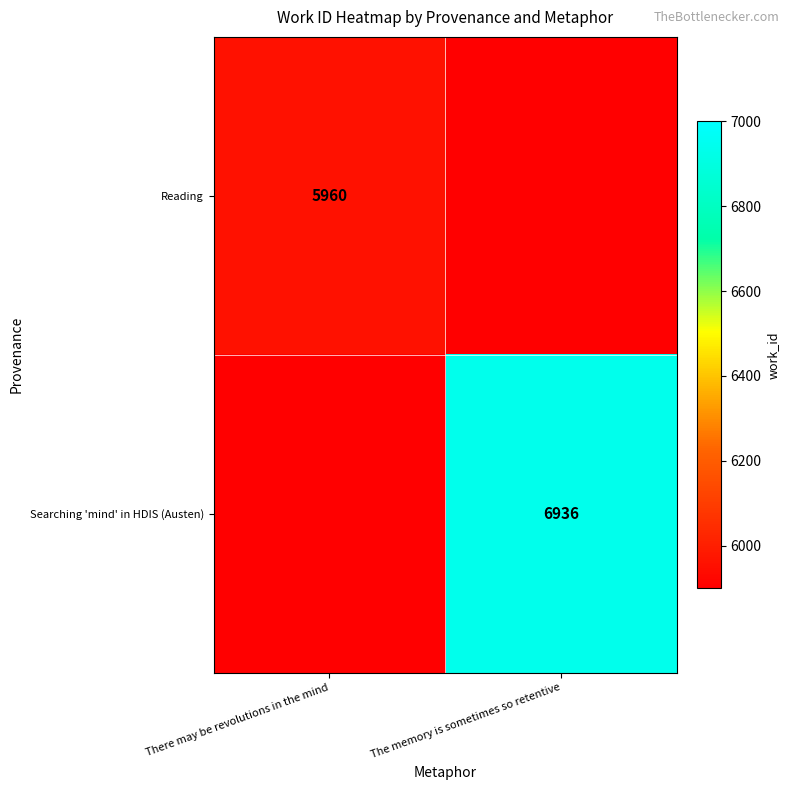

How many data points does each series have?

2